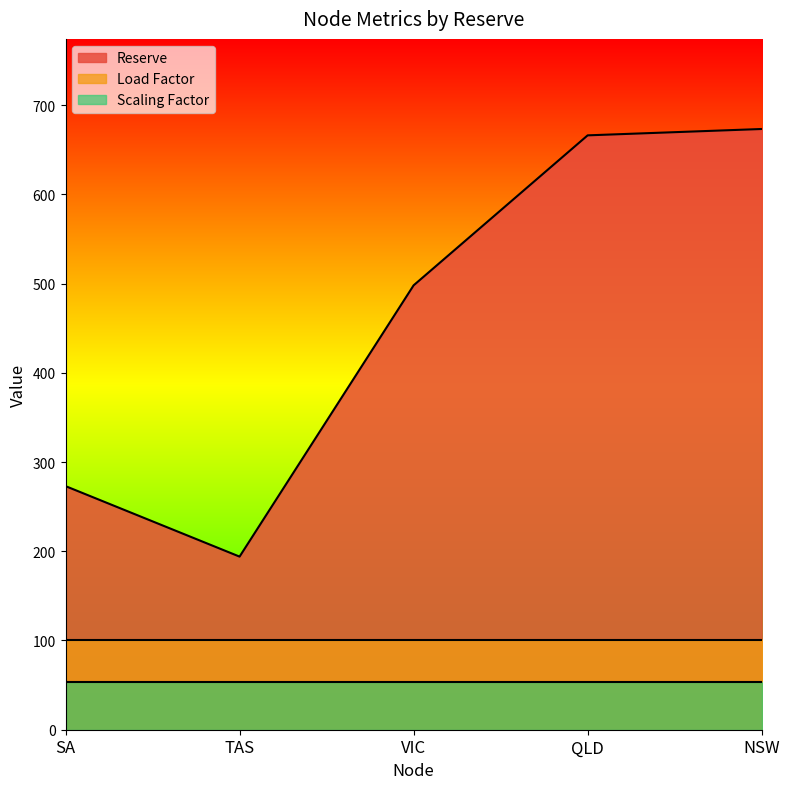

At which category does Reserve reach its first local valley?

TAS